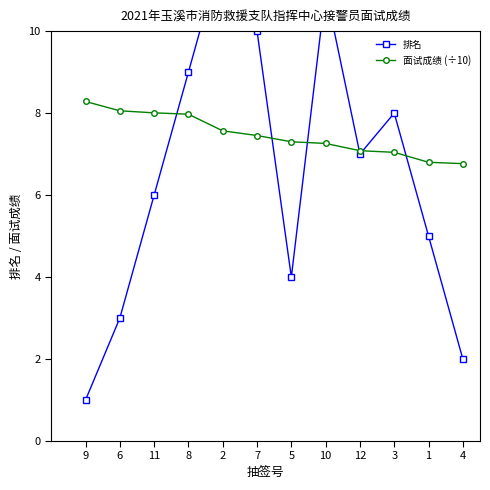

At 9, list the series in order from largest to smallest.

面试成绩 (÷10), 排名